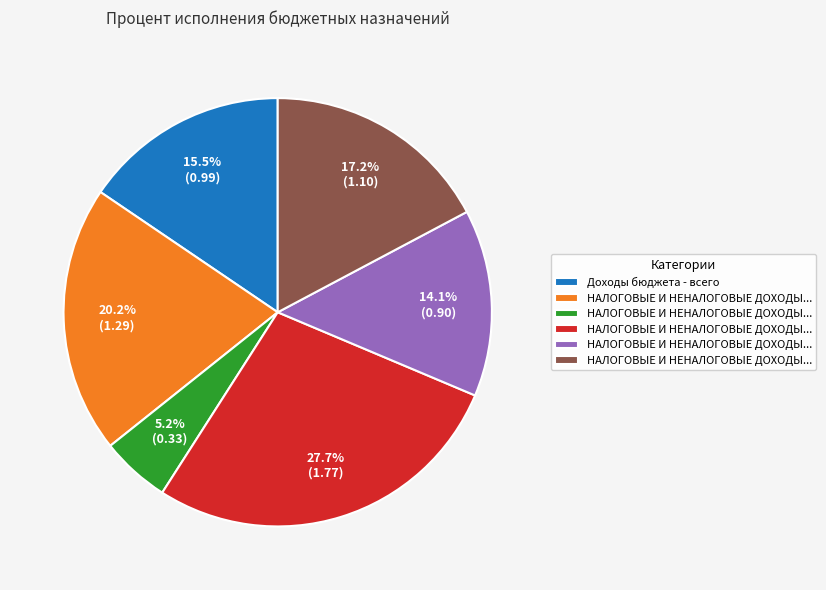

Is there a majority slice in this chart?

No